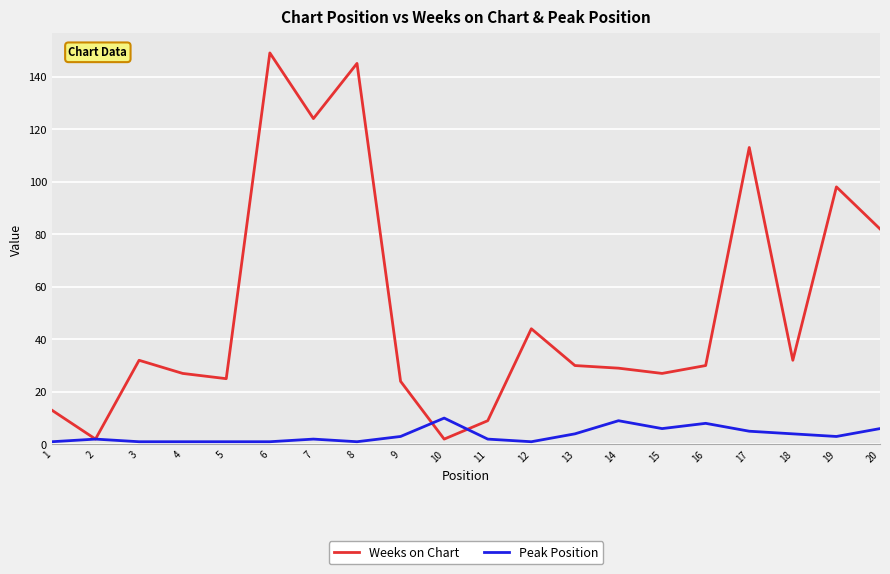

At how many categories does at least one series exceed 4?

19